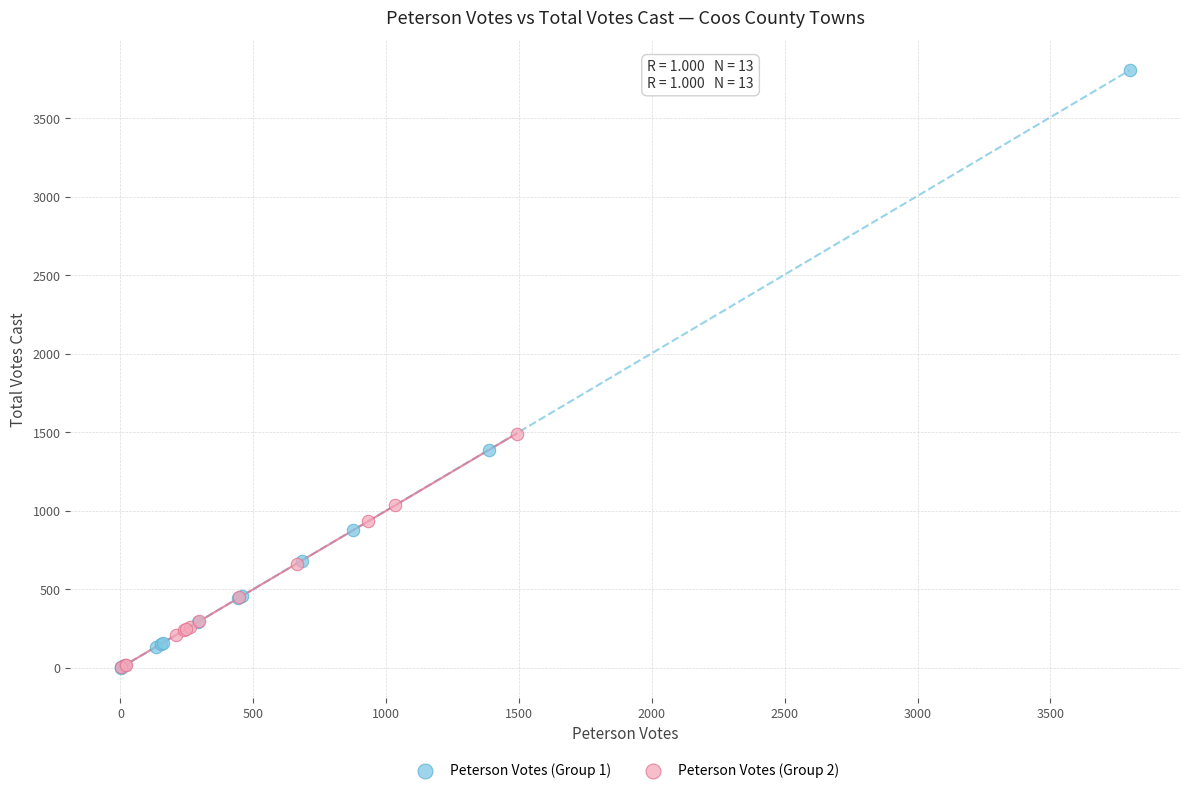

What are all the series names shown in the legend?

Peterson Votes (Group 1), Peterson Votes (Group 2)